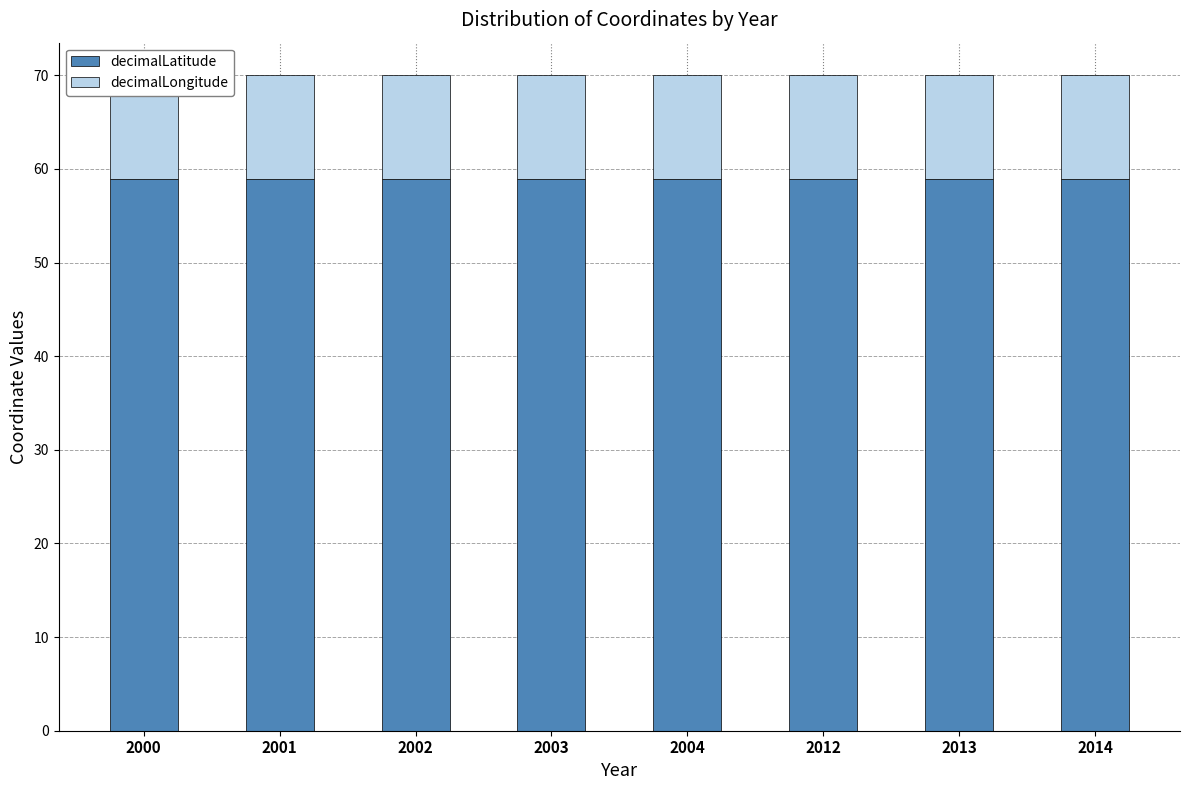

At how many categories does at least one series exceed 29?

8